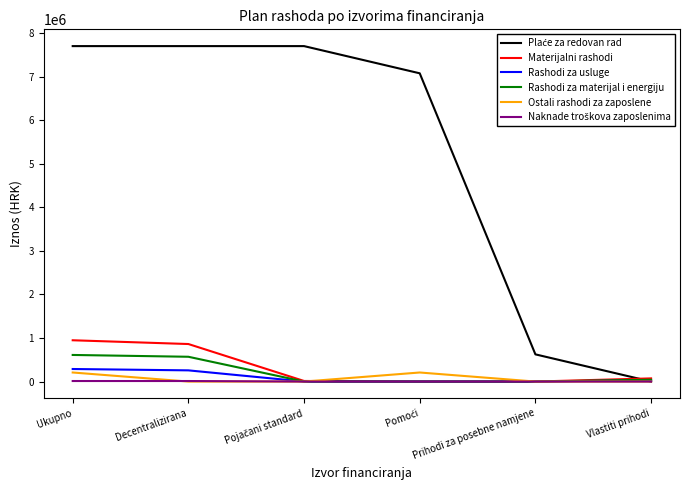

Is it true that Materijalni rashodi equals 948300 at Ukupno?

True